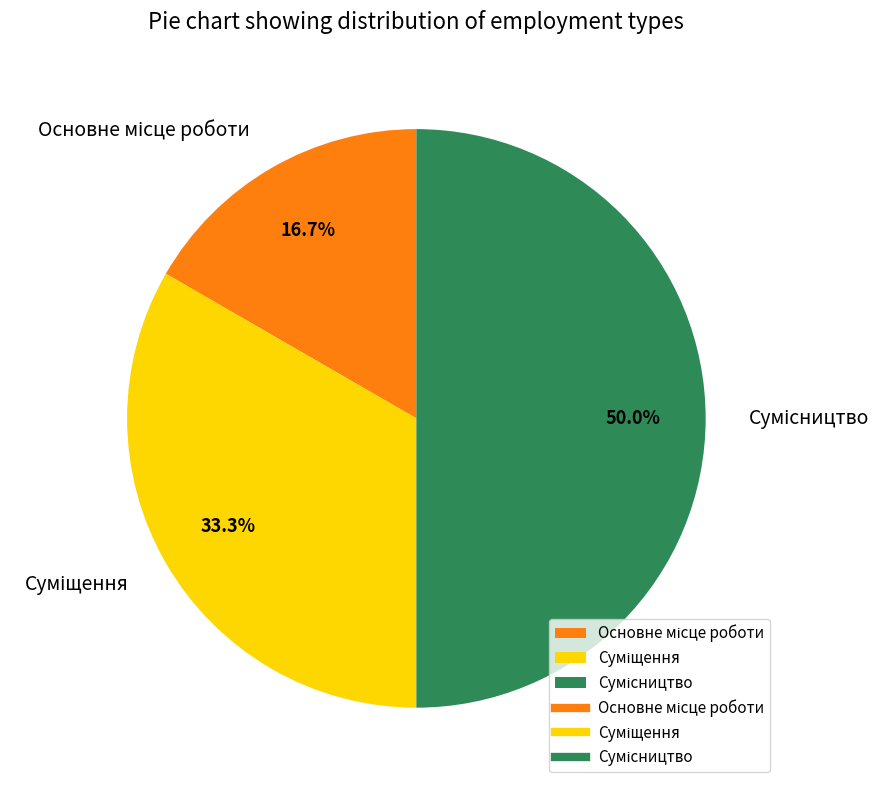

Between Сумісництво and Суміщення, which is larger?

Сумісництво